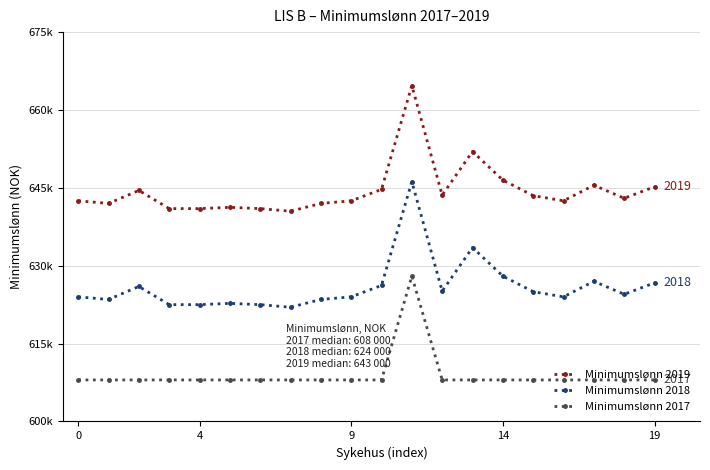

What is the minimum value shown in the chart?

608000